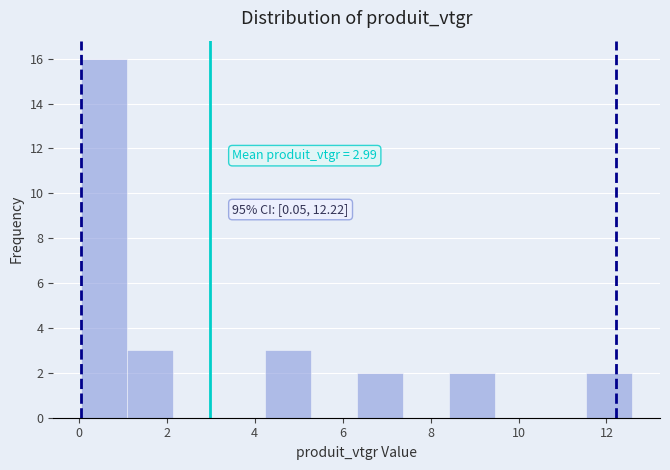

Which range on the x-axis has the tallest bar?

0.0 to 1.0